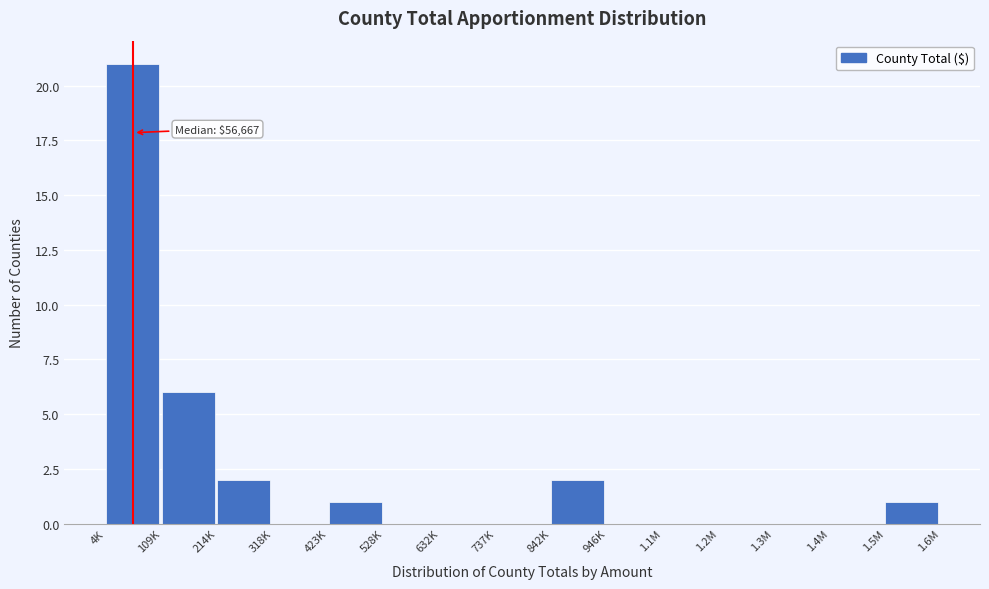

Reading left to right, transcribe all the data shown in this chart.

4K=21	109K=6	214K=2	318K=0	423K=1	528K=0	632K=0	737K=0	842K=2	946K=0	1.1M=0	1.2M=0	1.3M=0	1.4M=0	1.5M=1